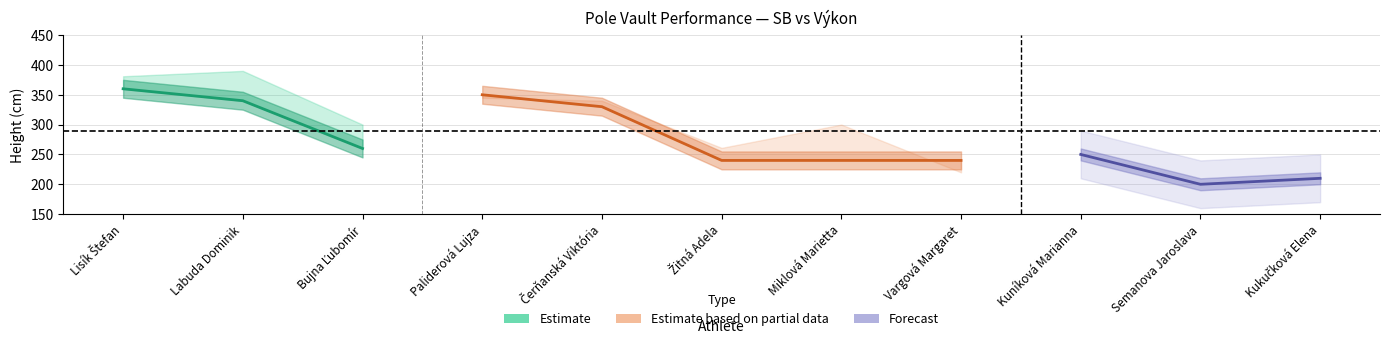

What is the label of the 2nd point from the left?

Labuda Dominik